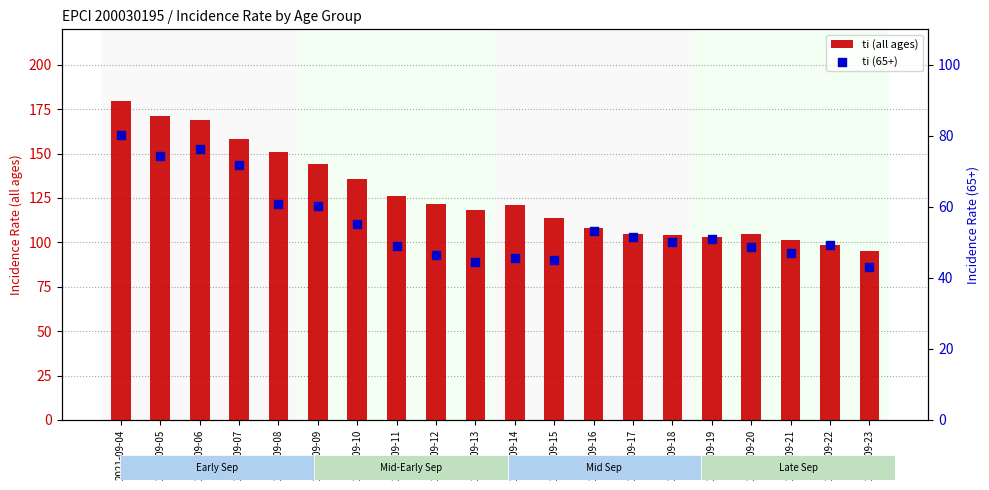

Which series has the widest spread of Y values?

ti (all ages)